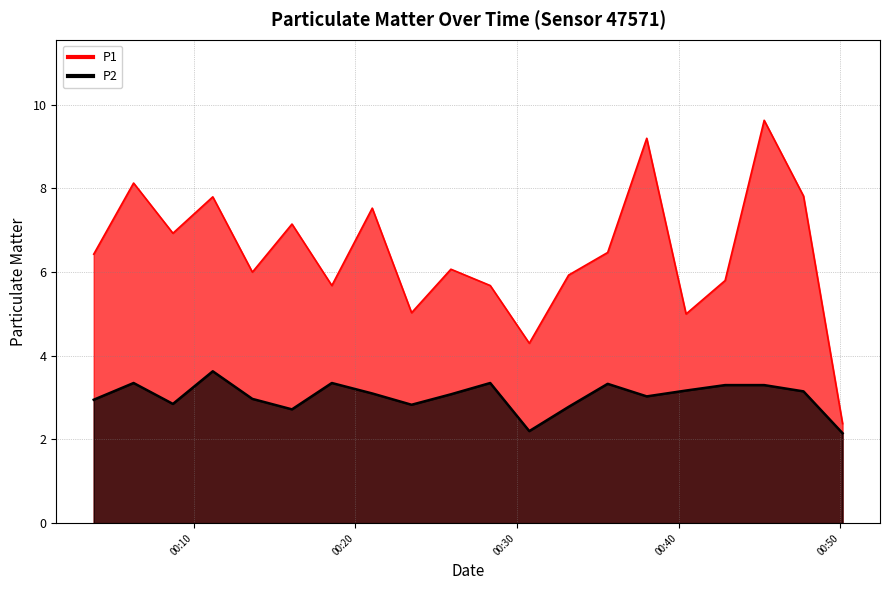

How many data points in P2 are less than 3?

8